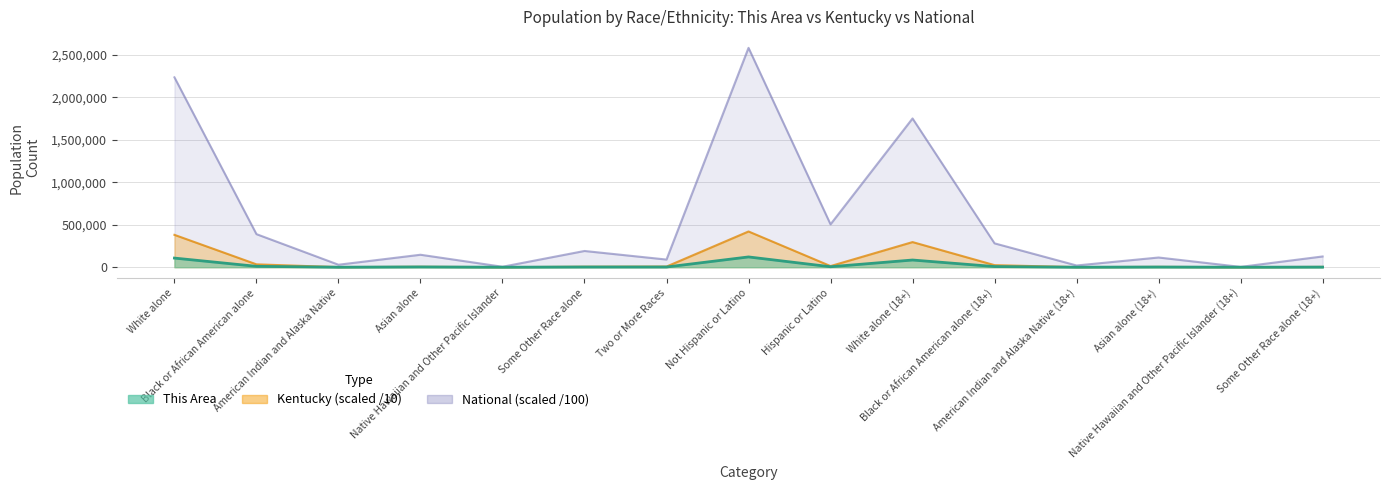

Reading left to right, list all the values displayed in this chart.

This Area: 107470.0	10359.0	351.0	3204.0	129.0	2472.0	2497.0	120986.0	5496.0	84626.0	7800.0	259.0	2219.0	93.0	1518.0
Kentucky: 380953.7	33752.0	1012.0	4893.0	250.1	5555.1	7520.8	420653.1	13283.6	295814.2	24386.7	792.5	3582.9	167.1	3494.6
National: 2235532.6	389293.2	29322.5	146742.5	5400.1	191073.7	90090.7	2582679.4	504775.9	1751349.2	280880.0	20438.8	114226.2	3824.1	126515.7